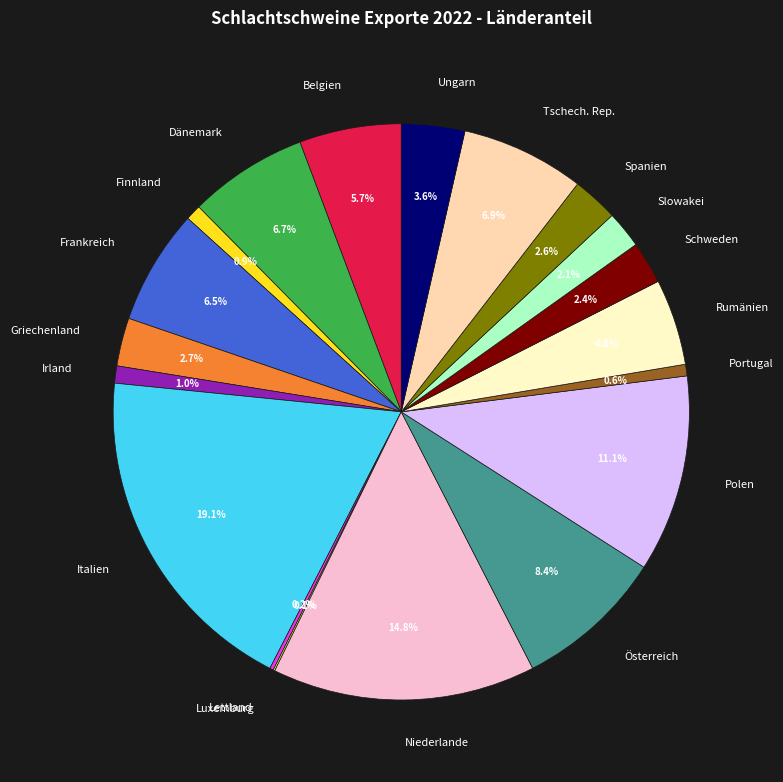

To the nearest percent, what portion does Spanien represent?

3%